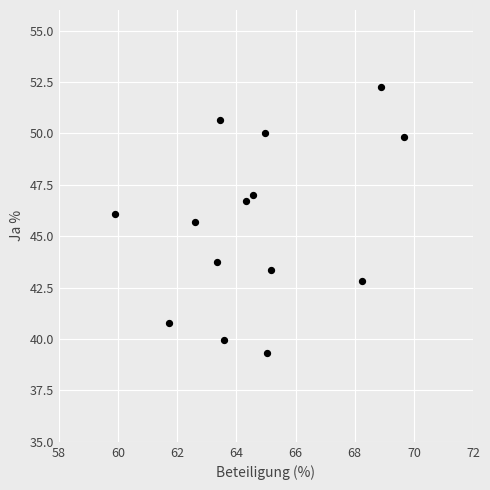

What is the range of Y values (max minus min)?

12.9